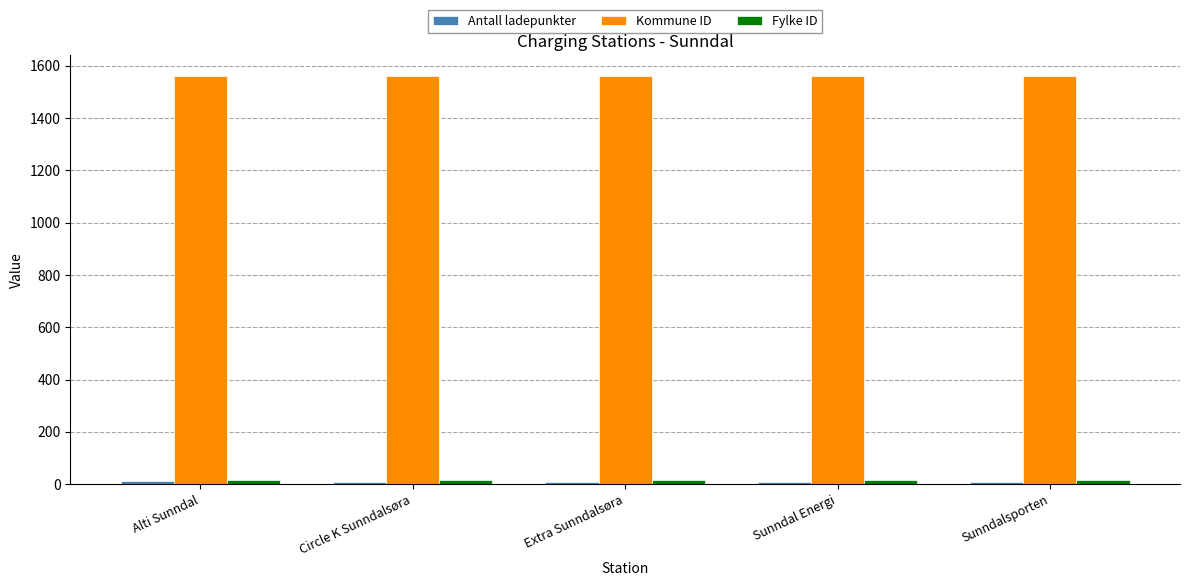

What is the value of the Kommune ID bar at the 1st from the left?

1563